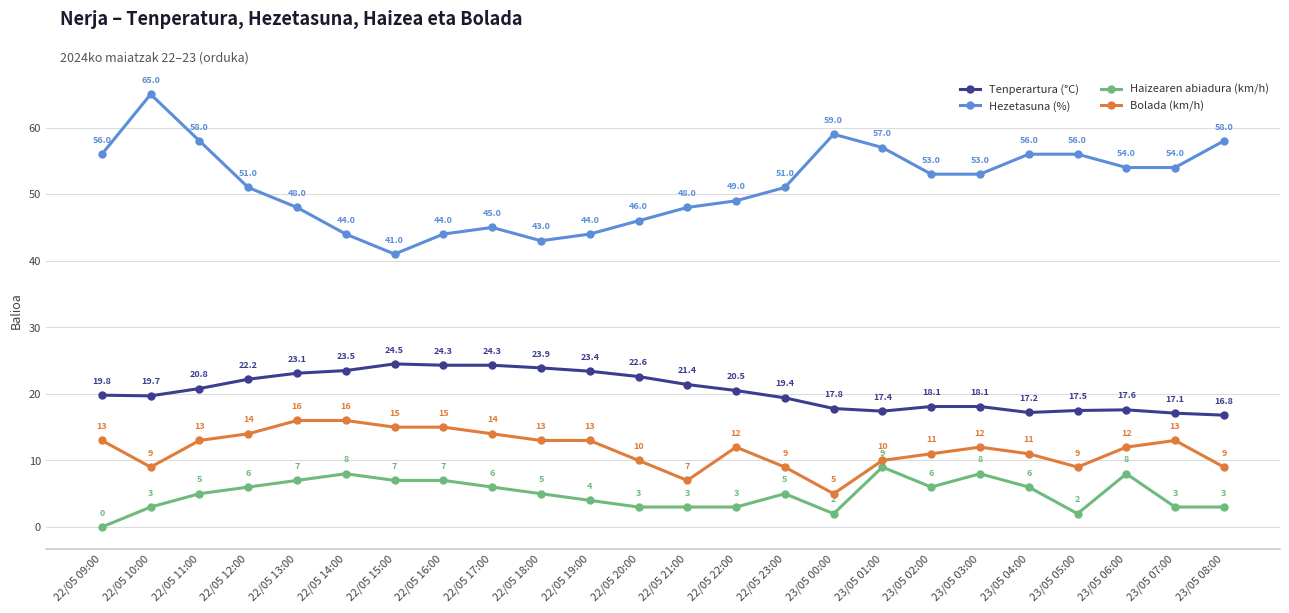

Between 23/05 01:00 and 23/05 02:00, which series saw the biggest shift?

Hezetasuna (%)